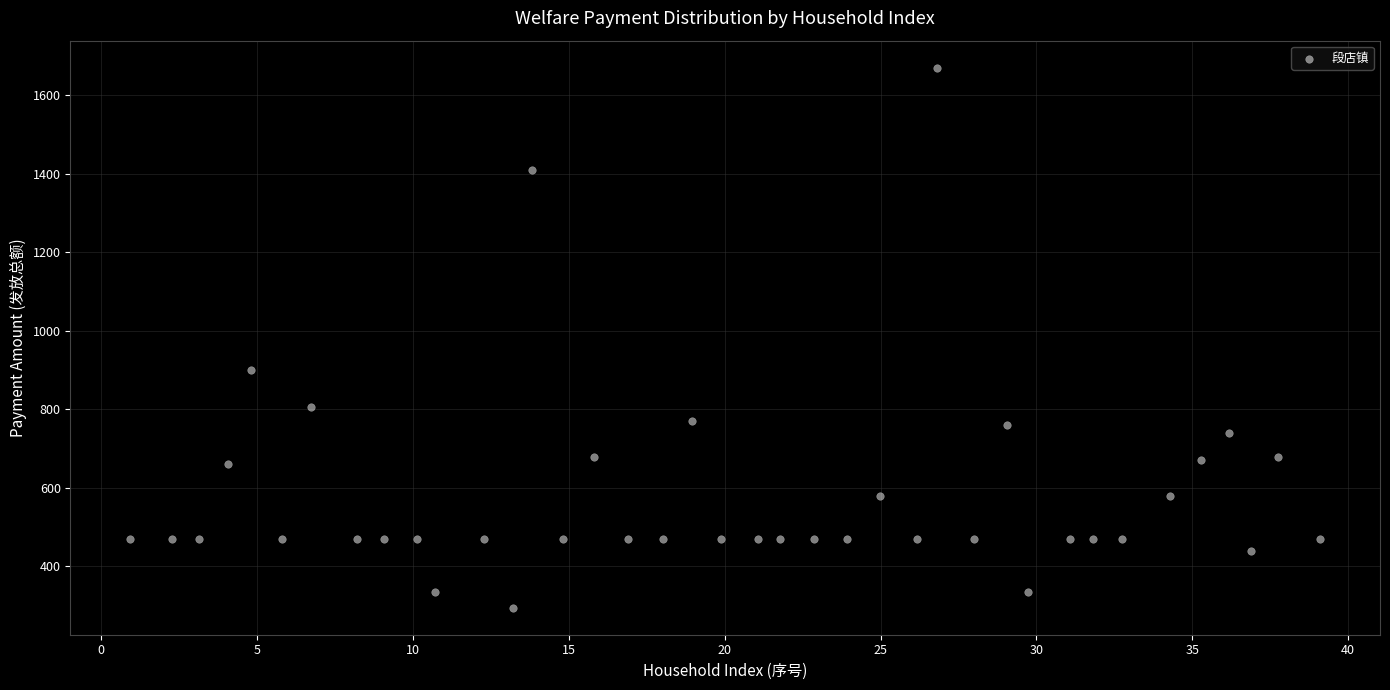

What is the range of Y values (max minus min)?

1375